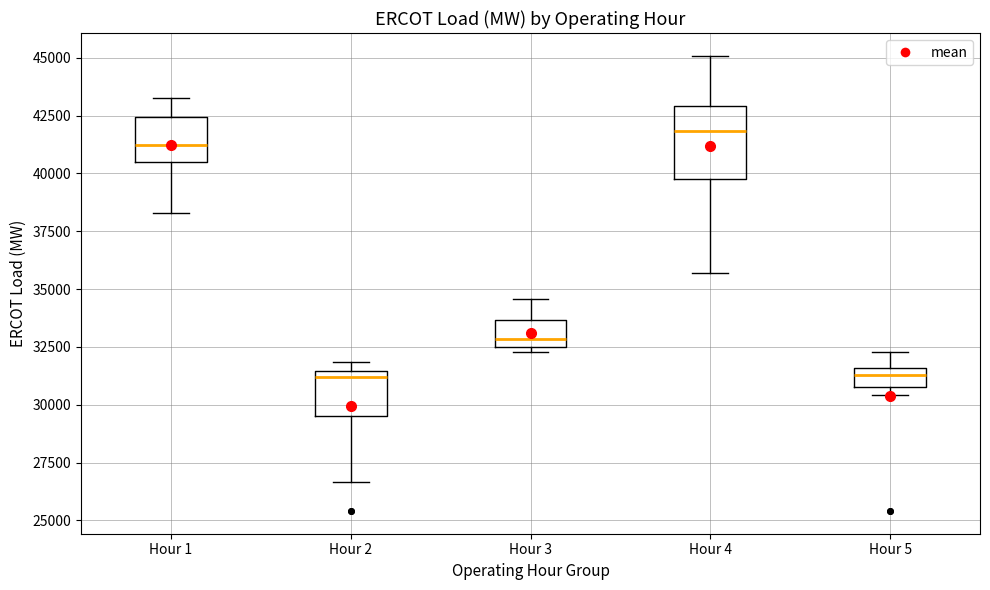

Reading left to right, read every box against the y-axis: the position of its median line, the range the box covers, and the ends of its whiskers. The values are not printed on the chart, so give them approximately, as read against the axis.

Hour 1: median 41000, box 40500 to 42500, whiskers 38500 to 43500
Hour 2: median 31000, box 29500 to 31500, whiskers 26500 to 32000
Hour 3: median 33000, box 32500 to 33500, whiskers 32500 (just below the box's lower edge) to 34500
Hour 4: median 42000, box 39500 to 43000, whiskers 35500 to 45000
Hour 5: median 31500 (inside the box), box 31000 to 31500, whiskers 30500 to 32500